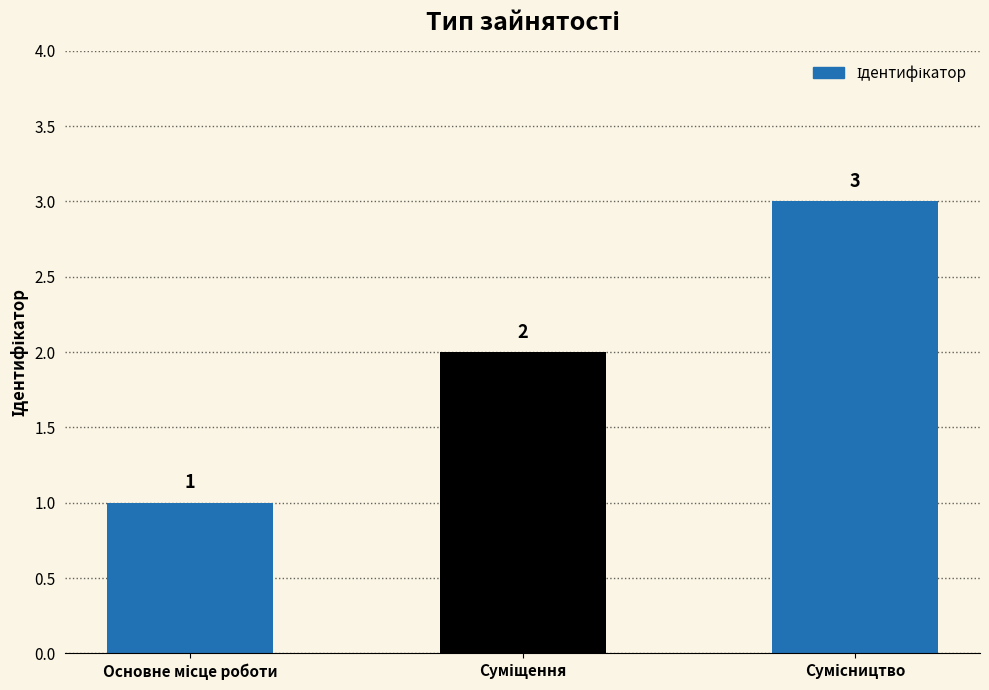

How many values are between 1 and 3?

3